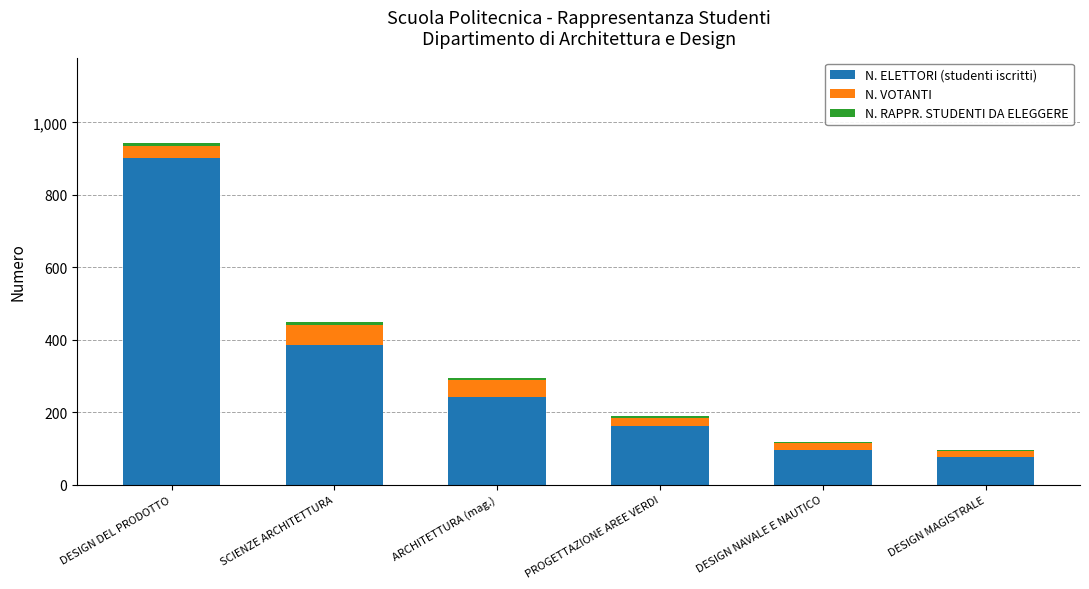

Is it true that N. ELETTORI (studenti iscritti) equals 242 at ARCHITETTURA (mag.)?

True